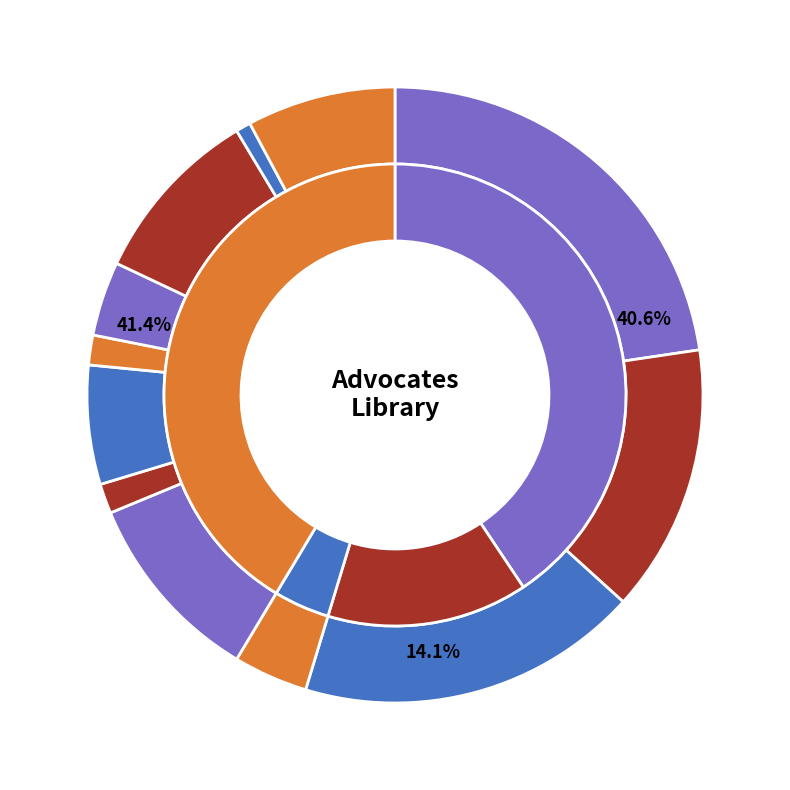

How many slices are in this pie chart?

12